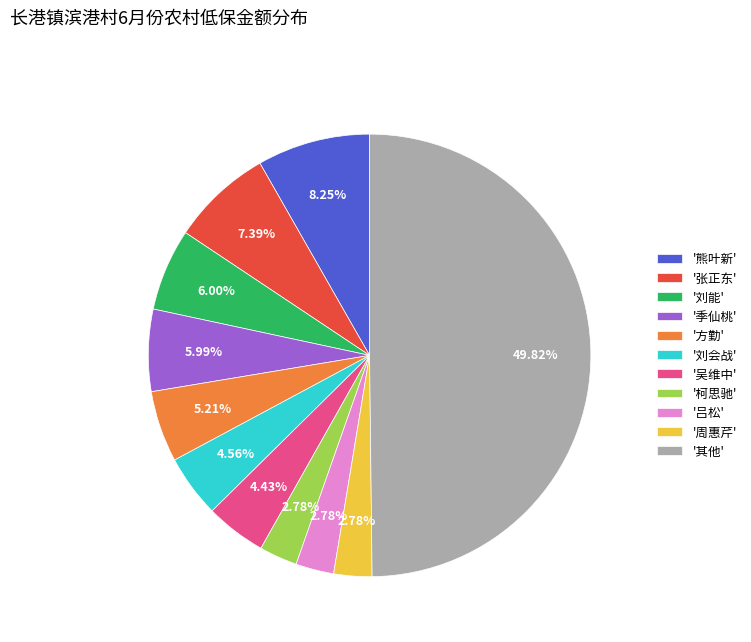

Combined, do '刘能' and '周惠芹' account for over 50%?

No